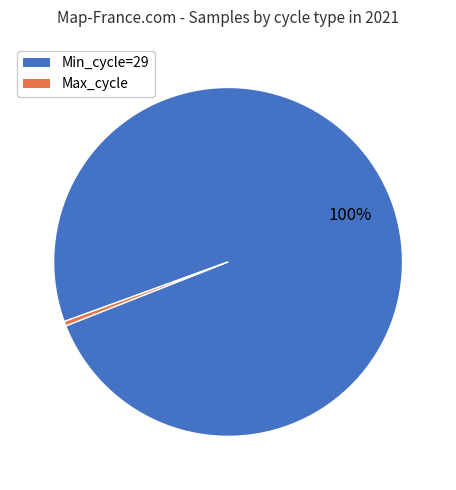

To the nearest percent, what is the average slice percentage?

50%